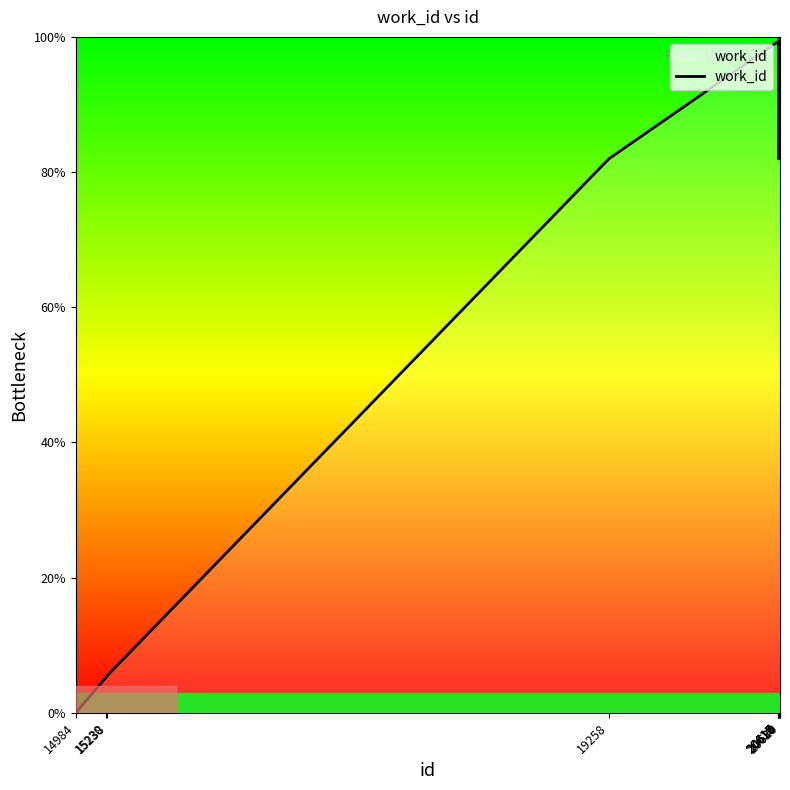

What is the greatest value displayed?

100.0